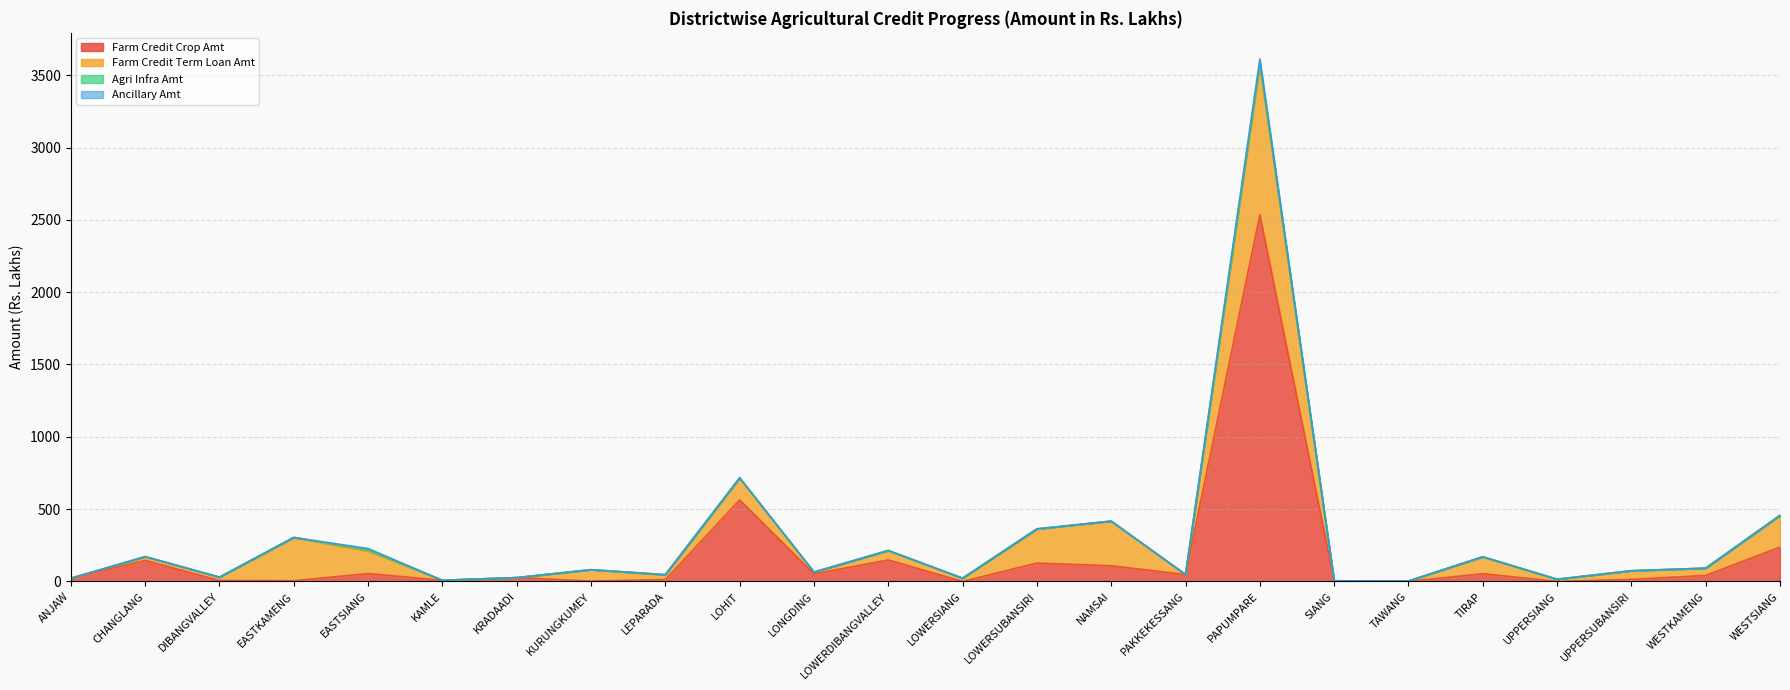

At how many categories does at least one series exceed 2337?

1